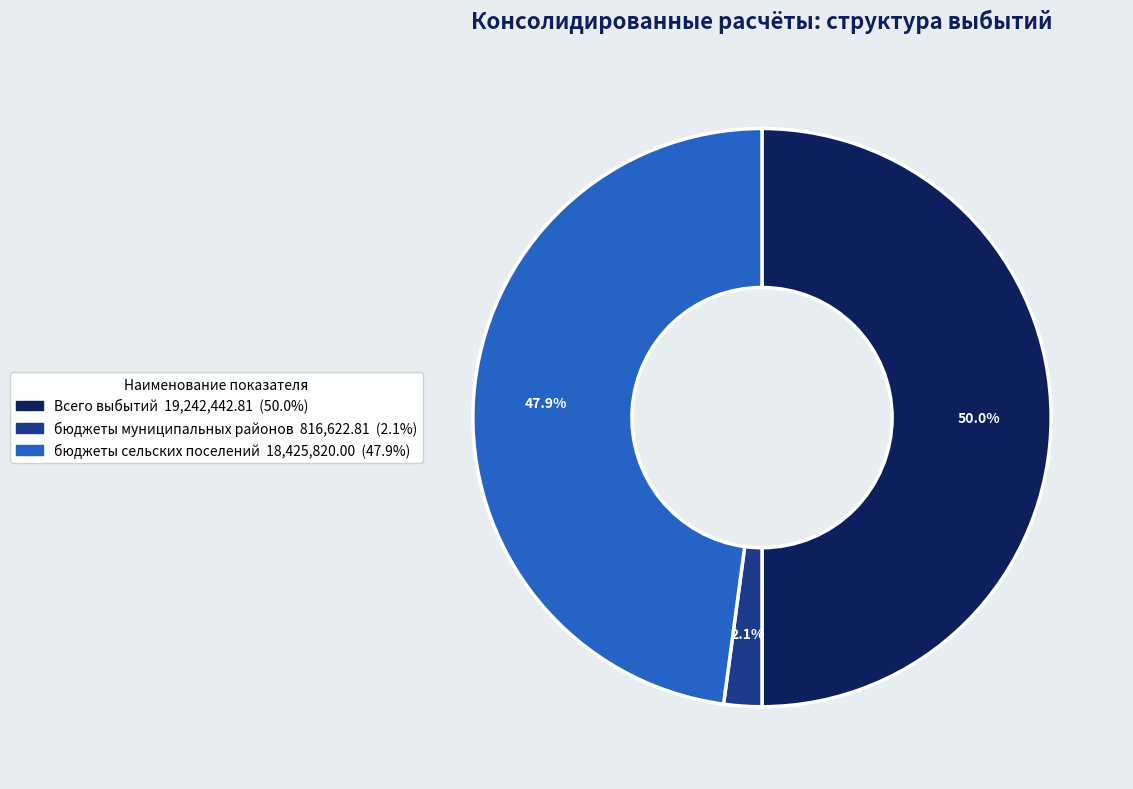

Between бюджеты муниципальных районов and Всего выбытий, which is larger?

Всего выбытий